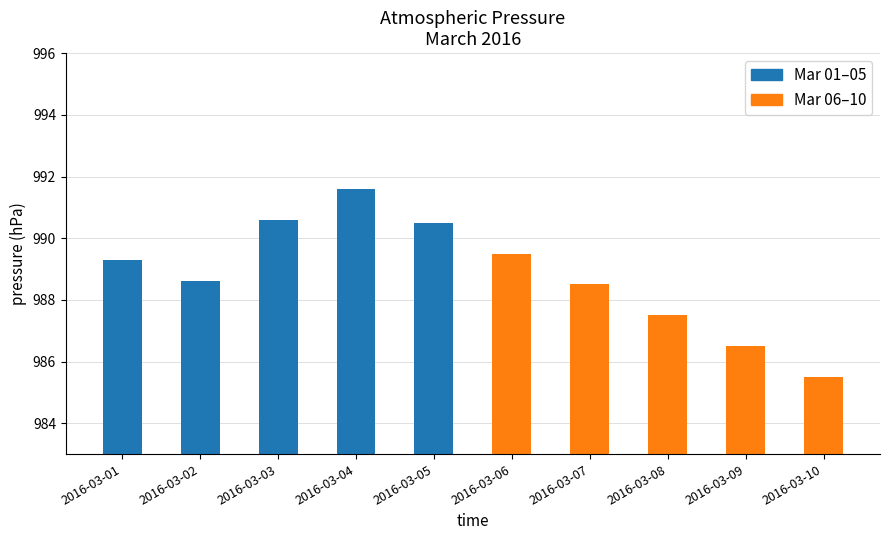

Reading left to right, transcribe all the data shown in this chart.

989.3	988.6	990.6	991.6	990.5	989.5	988.5	987.5	986.5	985.5